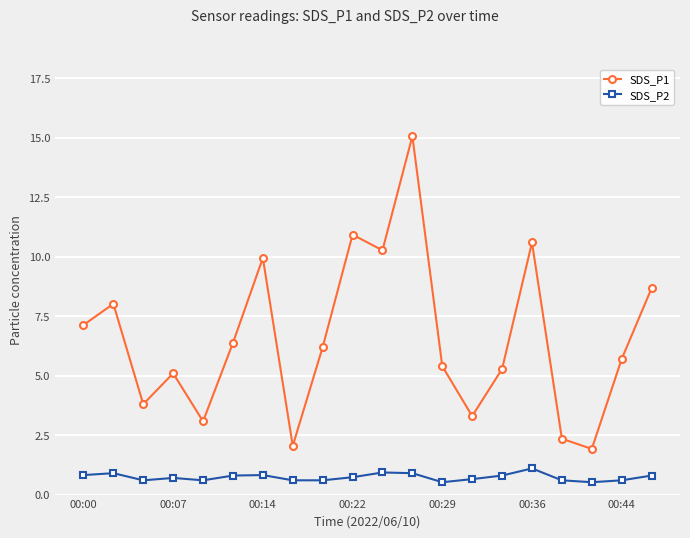

Rank the series by their average value, from highest to lowest.

SDS_P1, SDS_P2